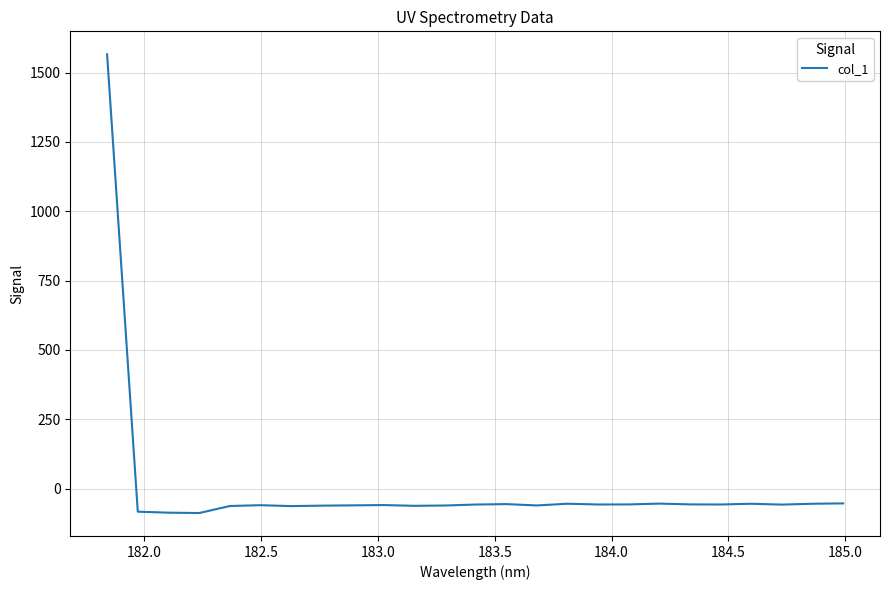

How many values are below -57?

18